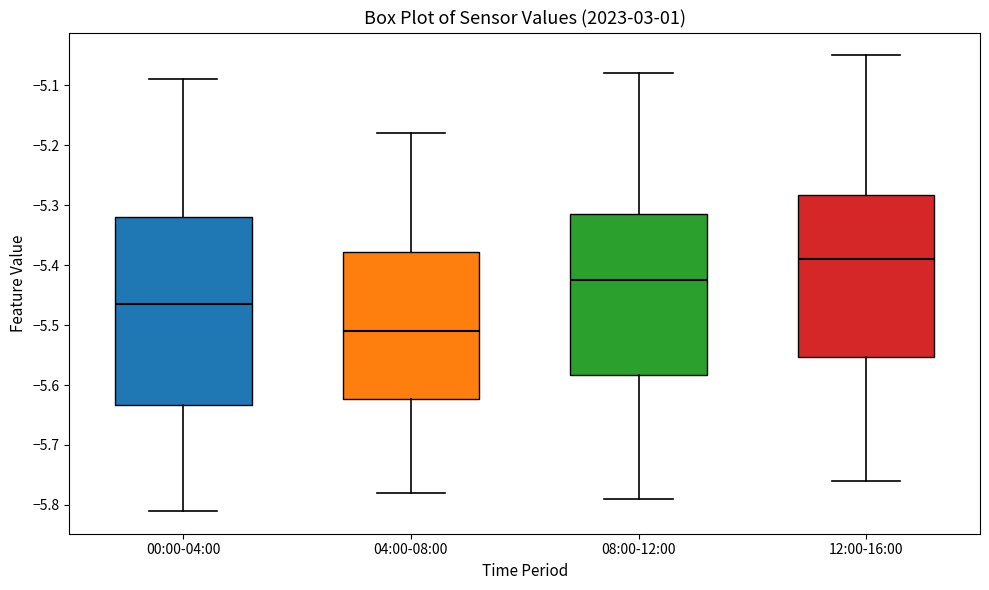

Reading left to right, read every box against the y-axis: the position of its median line, the range the box covers, and the ends of its whiskers. The values are not printed on the chart, so give them approximately, as read against the axis.

00:00-04:00: median -5.46, box -5.63 to -5.32, whiskers -5.81 to -5.09
04:00-08:00: median -5.51, box -5.62 to -5.38, whiskers -5.78 to -5.18
08:00-12:00: median -5.42, box -5.58 to -5.31, whiskers -5.79 to -5.08
12:00-16:00: median -5.39, box -5.55 to -5.28, whiskers -5.76 to -5.05